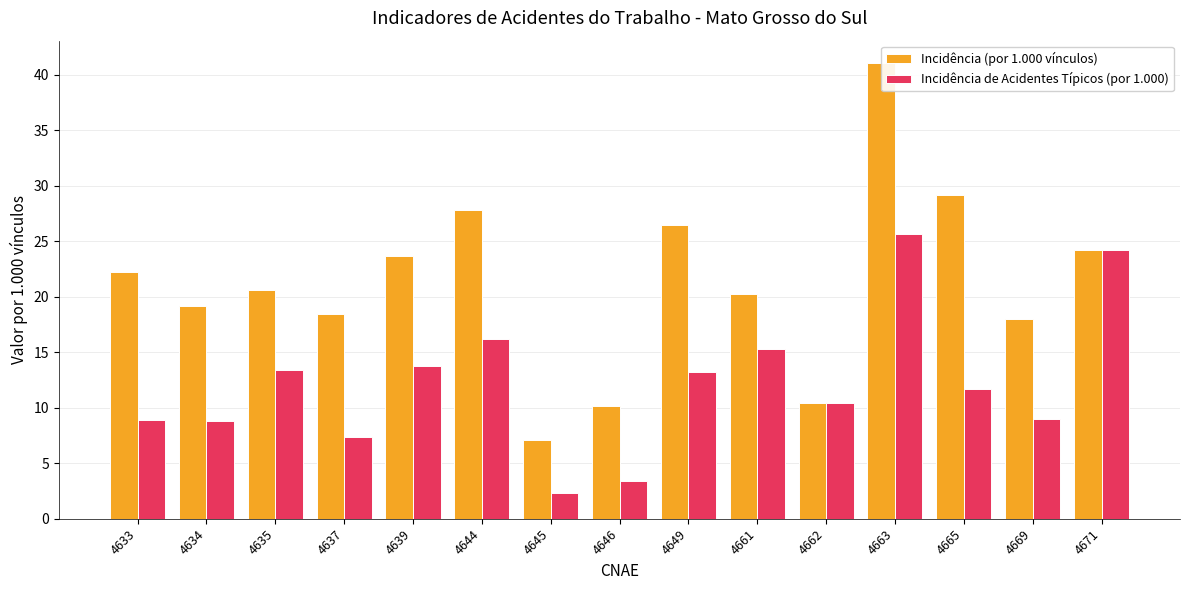

What is the minimum value shown in the chart?

2.4